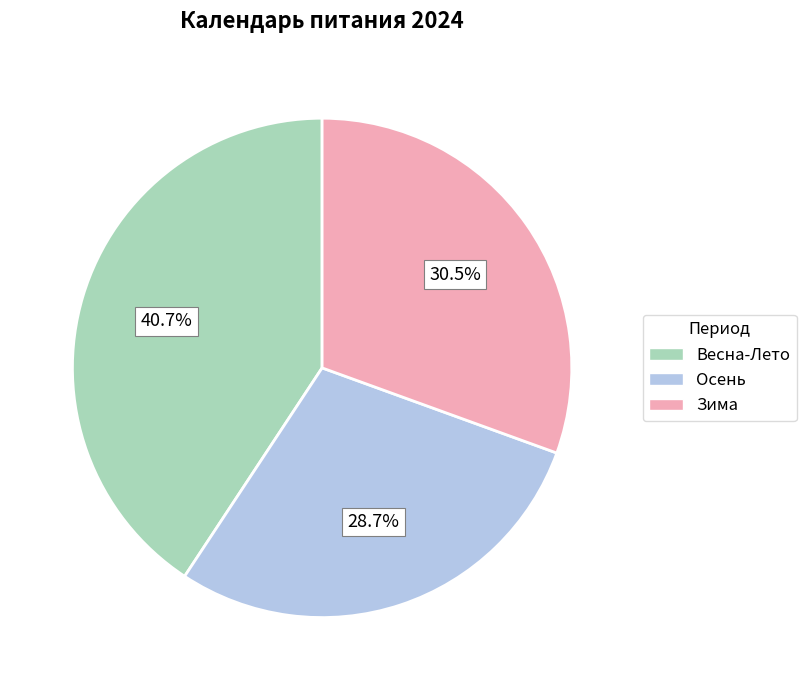

Rank the categories by value from lowest to highest.

Осень, Зима, Весна-Лето